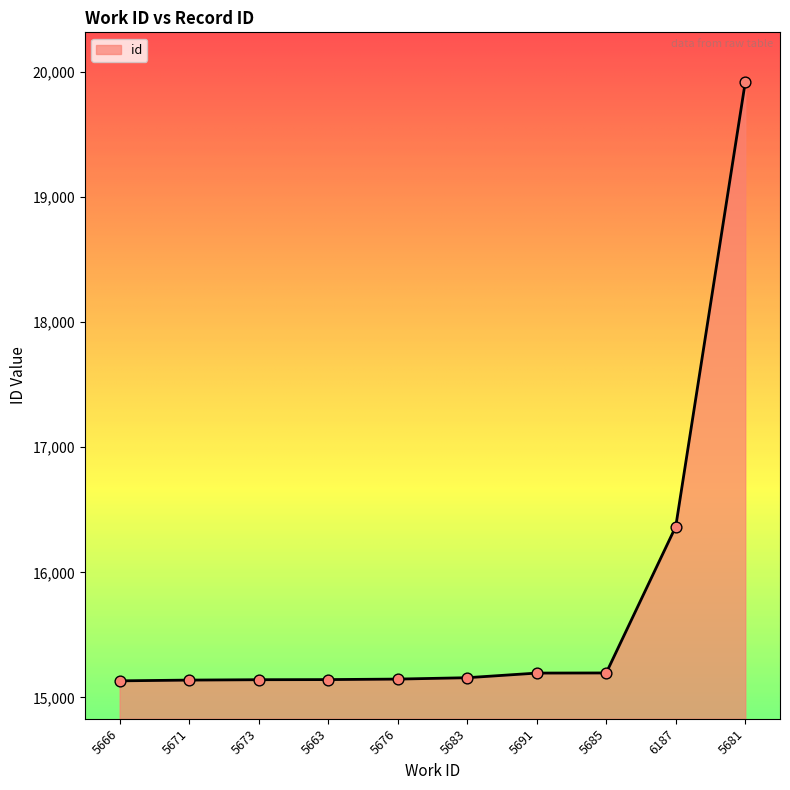

Approximately how many times larger is the value at 5666 compared to 5681?

0.8